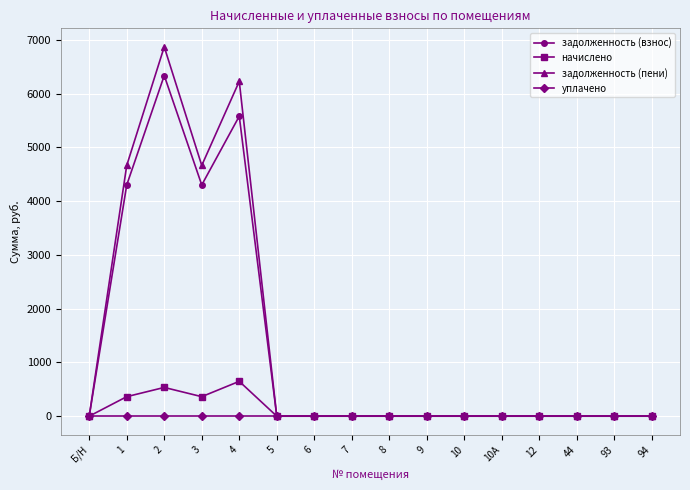

What are all the series names shown in the legend?

задолженность (взнос), начислено, задолженность (пени), уплачено